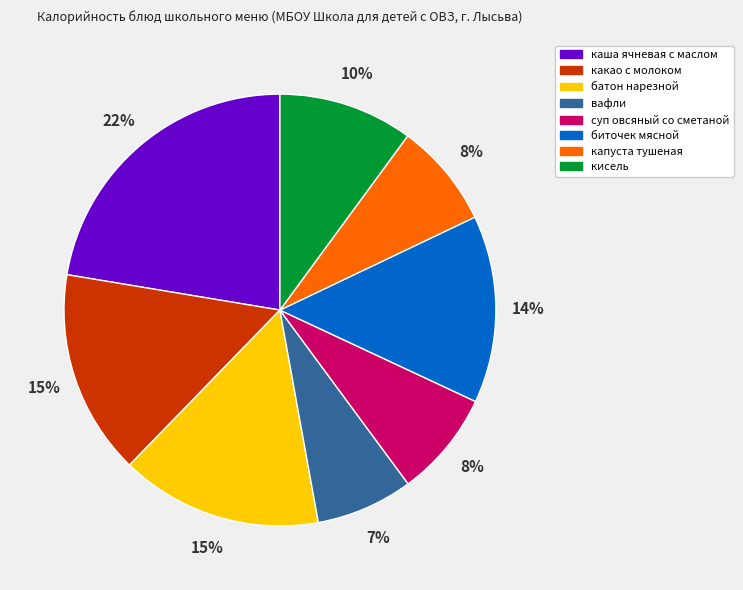

To the nearest percent, what percentage of the pie is вафли?

7%